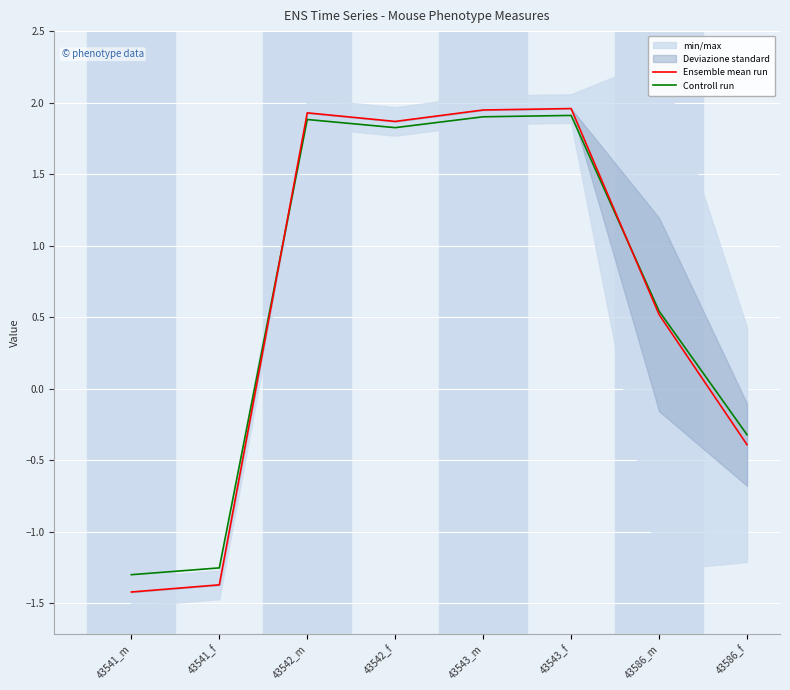

Reading left to right, transcribe all the data shown in this chart.

Ensemble mean run: -1.4	-1.4	1.9	1.9	1.9	2.0	0.5	-0.4
Controll run: -1.3	-1.3	1.9	1.8	1.9	1.9	0.5	-0.3